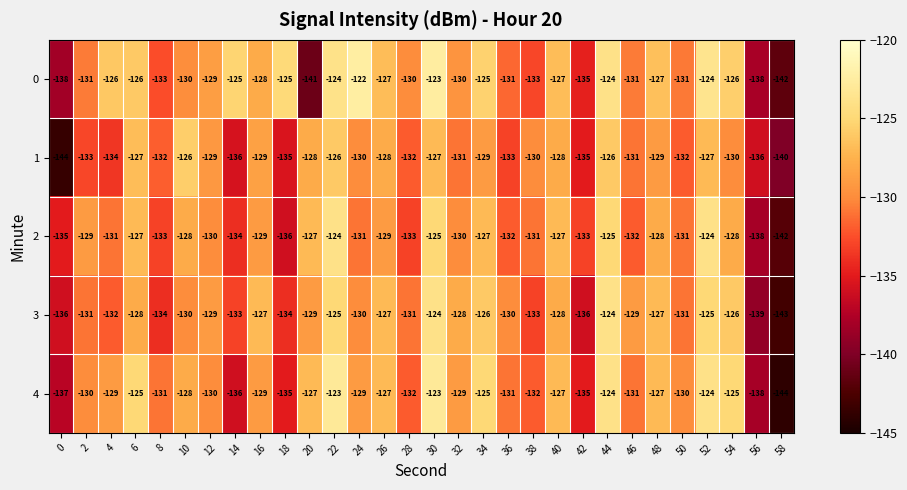

What is the spread (max minus min) of values at 12?

1